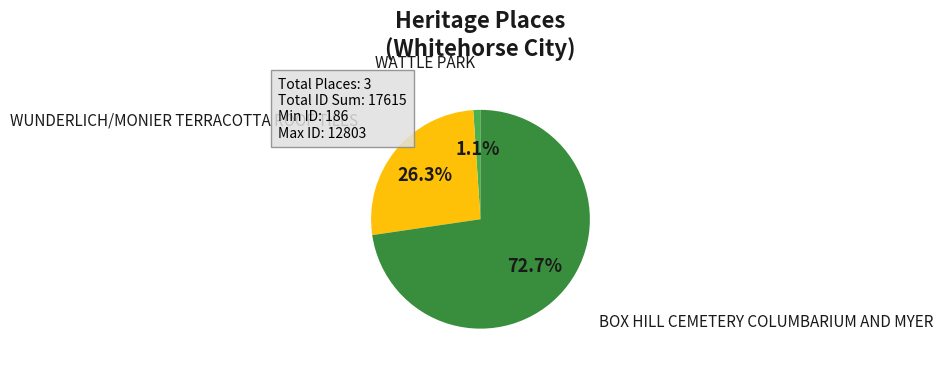

Between WUNDERLICH/MONIER TERRACOTTA ROOF TILES and WATTLE PARK, which is larger?

WUNDERLICH/MONIER TERRACOTTA ROOF TILES